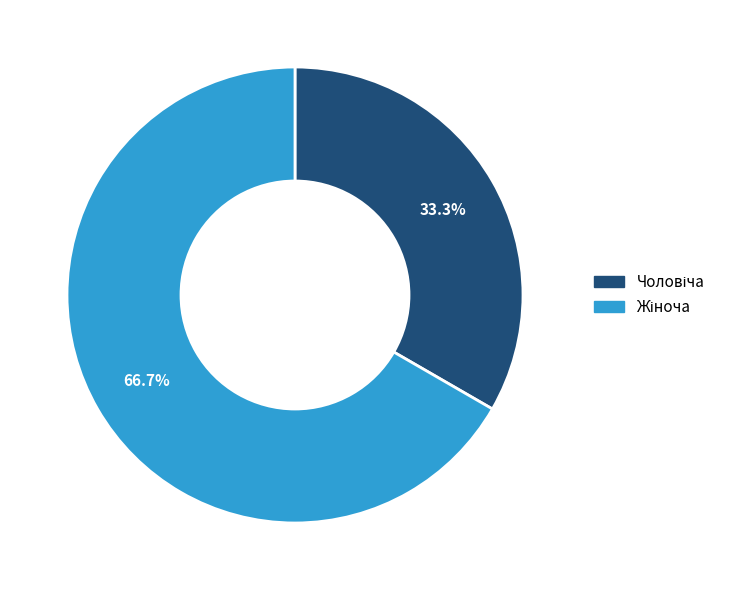

Is there any slice that represents more than half of the pie?

Yes